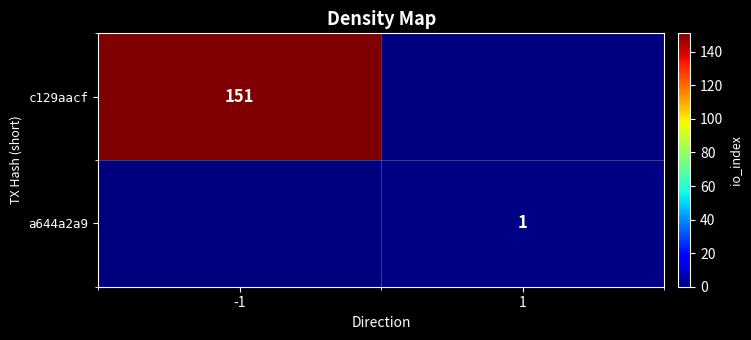

The c129aacf series shows 257 at -1. True or false?

False